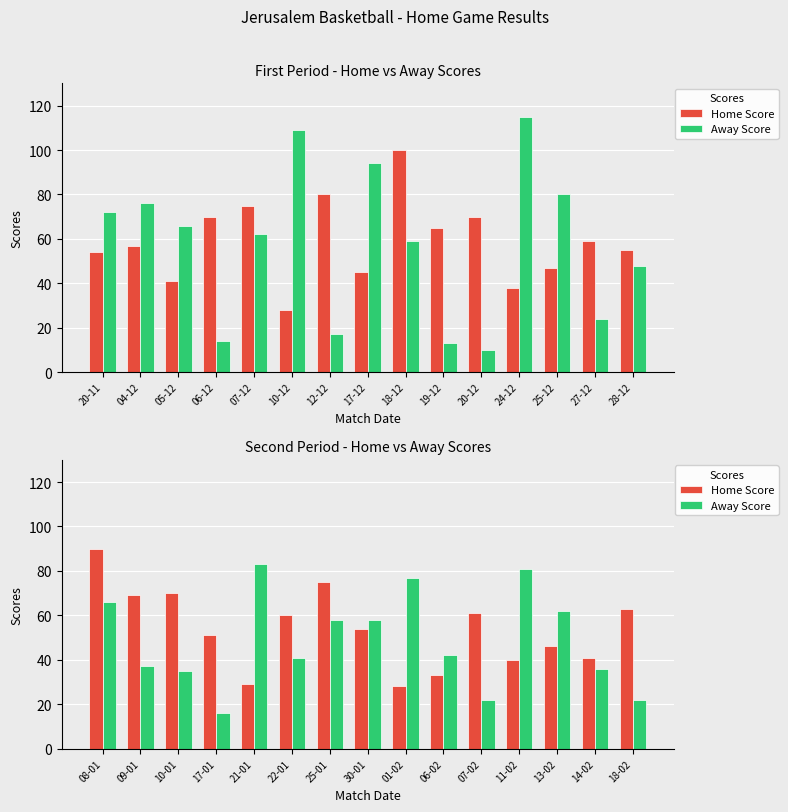

Which series has the largest total across all categories?

Home Score